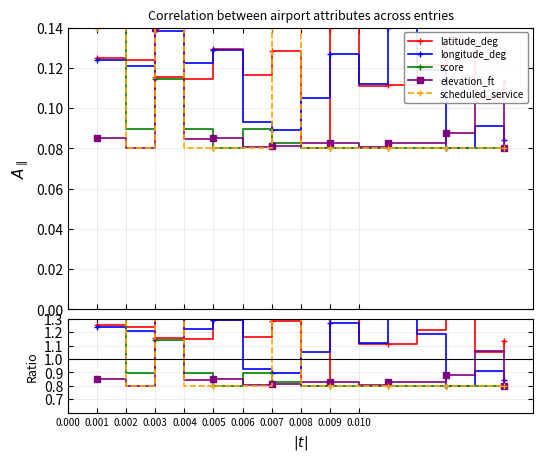

Does the chart have visible grid lines?

Yes